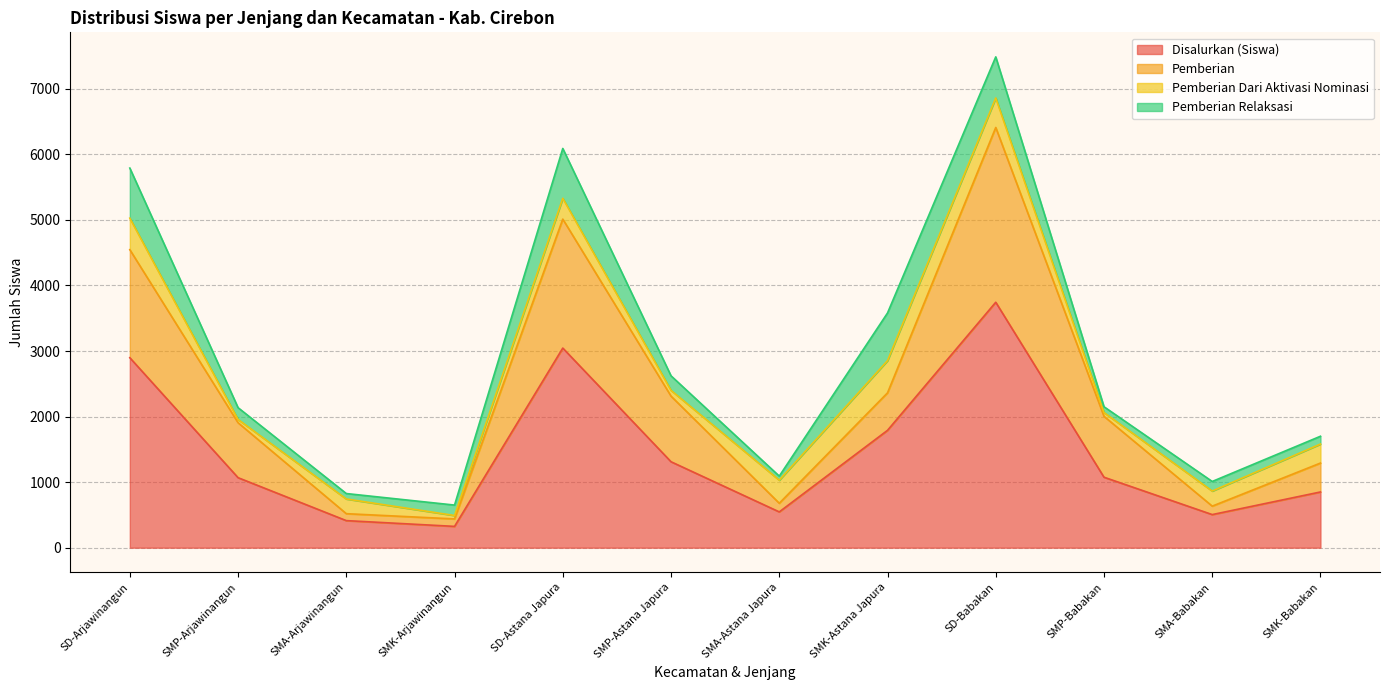

What is the label of the 3rd point from the left?

SMA-Arjawinangun